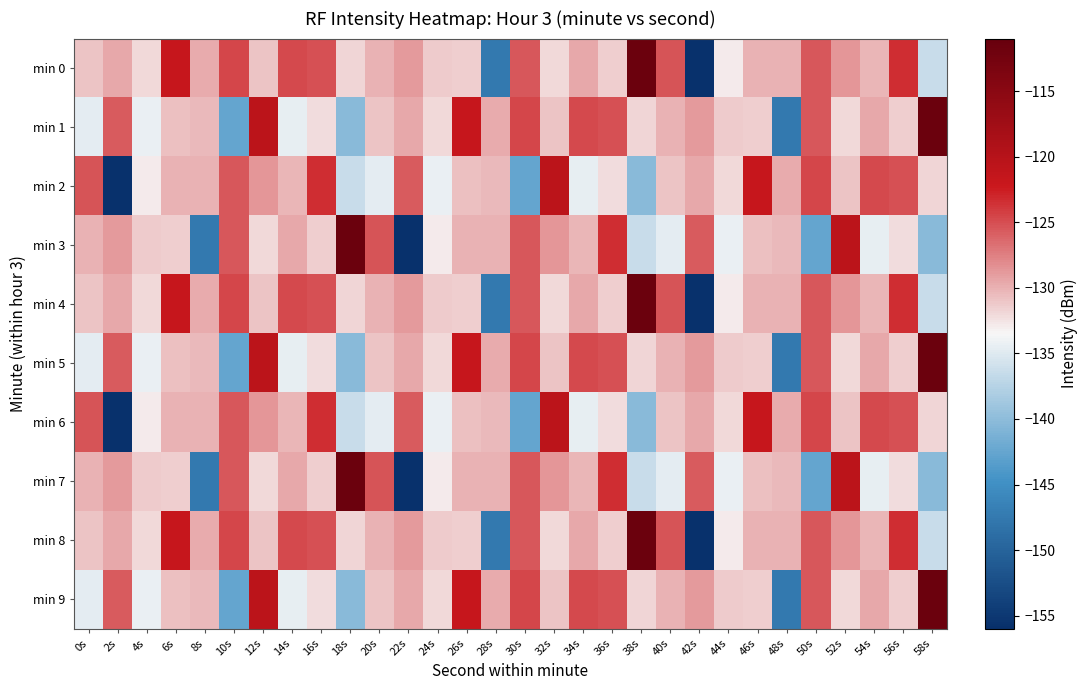

Reading right to left, list all the values displayed in this chart.

min 0: 58s=-136.4	56s=-123.5	54s=-130.2	52s=-128.7	50s=-125.5	48s=-130.1	46s=-130.1	44s=-132.9	42s=-155.7	40s=-125.3	38s=-111.6	36s=-131.4	34s=-129.5	32s=-132.0	30s=-125.5	28s=-147.4	26s=-131.5	24s=-131.2	22s=-128.8	20s=-130.1	18s=-131.8	16s=-125.1	14s=-124.8	12s=-131.0	10s=-124.6	8s=-129.8	6s=-121.7	4s=-132.1	2s=-129.5	0s=-131.0
min 1: 58s=-111.6	56s=-131.4	54s=-129.5	52s=-132.0	50s=-125.5	48s=-147.4	46s=-131.5	44s=-131.2	42s=-128.8	40s=-130.1	38s=-131.8	36s=-125.1	34s=-124.8	32s=-131.0	30s=-124.6	28s=-129.8	26s=-121.7	24s=-132.1	22s=-129.5	20s=-131.0	18s=-140.3	16s=-132.2	14s=-134.5	12s=-120.6	10s=-142.6	8s=-130.5	6s=-130.7	4s=-134.3	2s=-125.7	0s=-134.7
min 2: 58s=-131.8	56s=-125.1	54s=-124.8	52s=-131.0	50s=-124.6	48s=-129.8	46s=-121.7	44s=-132.1	42s=-129.5	40s=-131.0	38s=-140.3	36s=-132.2	34s=-134.5	32s=-120.6	30s=-142.6	28s=-130.5	26s=-130.7	24s=-134.3	22s=-125.7	20s=-134.7	18s=-136.4	16s=-123.5	14s=-130.2	12s=-128.7	10s=-125.5	8s=-130.1	6s=-130.1	4s=-132.9	2s=-155.7	0s=-125.3
min 3: 58s=-140.3	56s=-132.2	54s=-134.5	52s=-120.6	50s=-142.6	48s=-130.5	46s=-130.7	44s=-134.3	42s=-125.7	40s=-134.7	38s=-136.4	36s=-123.5	34s=-130.2	32s=-128.7	30s=-125.5	28s=-130.1	26s=-130.1	24s=-132.9	22s=-155.7	20s=-125.3	18s=-111.6	16s=-131.4	14s=-129.5	12s=-132.0	10s=-125.5	8s=-147.4	6s=-131.5	4s=-131.2	2s=-128.8	0s=-130.1
min 4: 58s=-136.4	56s=-123.5	54s=-130.2	52s=-128.7	50s=-125.5	48s=-130.1	46s=-130.1	44s=-132.9	42s=-155.7	40s=-125.3	38s=-111.6	36s=-131.4	34s=-129.5	32s=-132.0	30s=-125.5	28s=-147.4	26s=-131.5	24s=-131.2	22s=-128.8	20s=-130.1	18s=-131.8	16s=-125.1	14s=-124.8	12s=-131.0	10s=-124.6	8s=-129.8	6s=-121.7	4s=-132.1	2s=-129.5	0s=-131.0
min 5: 58s=-111.6	56s=-131.4	54s=-129.5	52s=-132.0	50s=-125.5	48s=-147.4	46s=-131.5	44s=-131.2	42s=-128.8	40s=-130.1	38s=-131.8	36s=-125.1	34s=-124.8	32s=-131.0	30s=-124.6	28s=-129.8	26s=-121.7	24s=-132.1	22s=-129.5	20s=-131.0	18s=-140.3	16s=-132.2	14s=-134.5	12s=-120.6	10s=-142.6	8s=-130.5	6s=-130.7	4s=-134.3	2s=-125.7	0s=-134.7
min 6: 58s=-131.8	56s=-125.1	54s=-124.8	52s=-131.0	50s=-124.6	48s=-129.8	46s=-121.7	44s=-132.1	42s=-129.5	40s=-131.0	38s=-140.3	36s=-132.2	34s=-134.5	32s=-120.6	30s=-142.6	28s=-130.5	26s=-130.7	24s=-134.3	22s=-125.7	20s=-134.7	18s=-136.4	16s=-123.5	14s=-130.2	12s=-128.7	10s=-125.5	8s=-130.1	6s=-130.1	4s=-132.9	2s=-155.7	0s=-125.3
min 7: 58s=-140.3	56s=-132.2	54s=-134.5	52s=-120.6	50s=-142.6	48s=-130.5	46s=-130.7	44s=-134.3	42s=-125.7	40s=-134.7	38s=-136.4	36s=-123.5	34s=-130.2	32s=-128.7	30s=-125.5	28s=-130.1	26s=-130.1	24s=-132.9	22s=-155.7	20s=-125.3	18s=-111.6	16s=-131.4	14s=-129.5	12s=-132.0	10s=-125.5	8s=-147.4	6s=-131.5	4s=-131.2	2s=-128.8	0s=-130.1
min 8: 58s=-136.4	56s=-123.5	54s=-130.2	52s=-128.7	50s=-125.5	48s=-130.1	46s=-130.1	44s=-132.9	42s=-155.7	40s=-125.3	38s=-111.6	36s=-131.4	34s=-129.5	32s=-132.0	30s=-125.5	28s=-147.4	26s=-131.5	24s=-131.2	22s=-128.8	20s=-130.1	18s=-131.8	16s=-125.1	14s=-124.8	12s=-131.0	10s=-124.6	8s=-129.8	6s=-121.7	4s=-132.1	2s=-129.5	0s=-131.0
min 9: 58s=-111.6	56s=-131.4	54s=-129.5	52s=-132.0	50s=-125.5	48s=-147.4	46s=-131.5	44s=-131.2	42s=-128.8	40s=-130.1	38s=-131.8	36s=-125.1	34s=-124.8	32s=-131.0	30s=-124.6	28s=-129.8	26s=-121.7	24s=-132.1	22s=-129.5	20s=-131.0	18s=-140.3	16s=-132.2	14s=-134.5	12s=-120.6	10s=-142.6	8s=-130.5	6s=-130.7	4s=-134.3	2s=-125.7	0s=-134.7